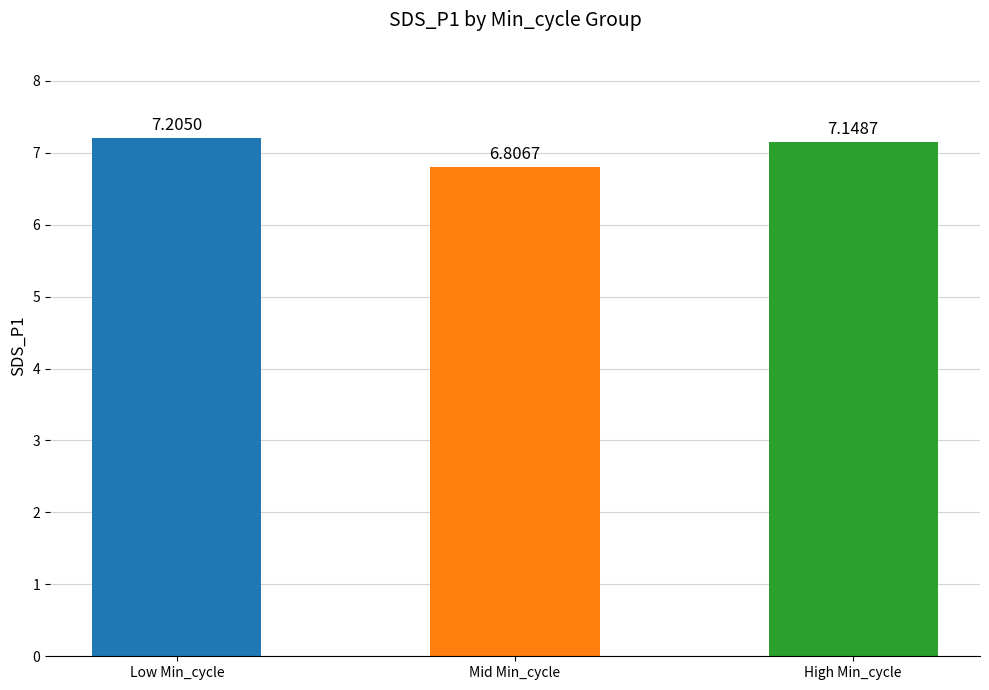

Count the number of data series in this chart.

1